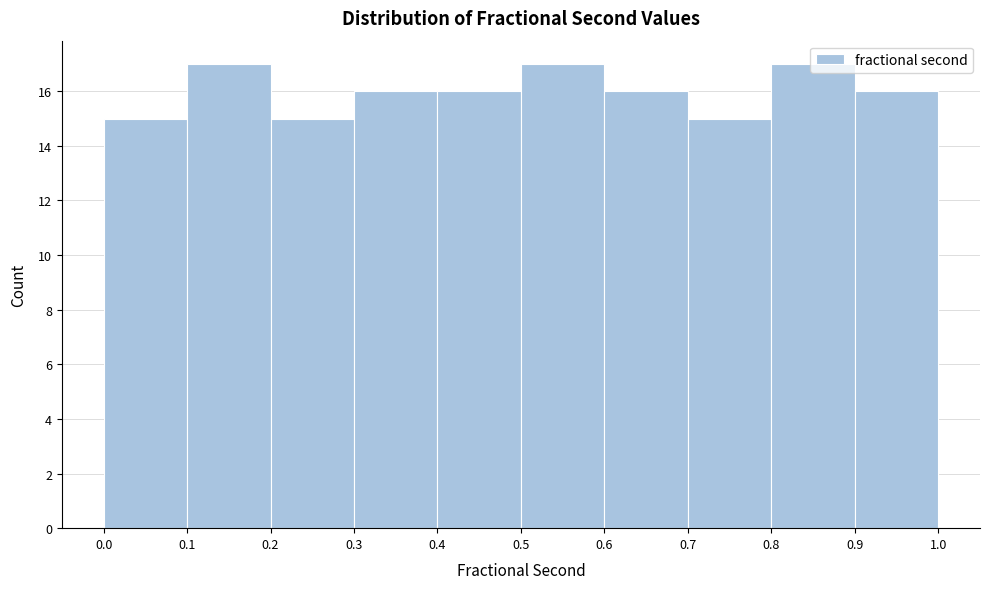

Reading left to right, list every bar in this chart as the range it spans on the x-axis followed by its height. The values are not printed on the chart, so give them approximately, as read against the axis.

0.0 to 0.1: 15
0.1 to 0.2: 17
0.2 to 0.3: 15
0.3 to 0.4: 16
0.4 to 0.5: 16
0.5 to 0.6: 17
0.6 to 0.7: 16
0.7 to 0.8: 15
0.8 to 0.9: 17
0.9 to 1.0: 16